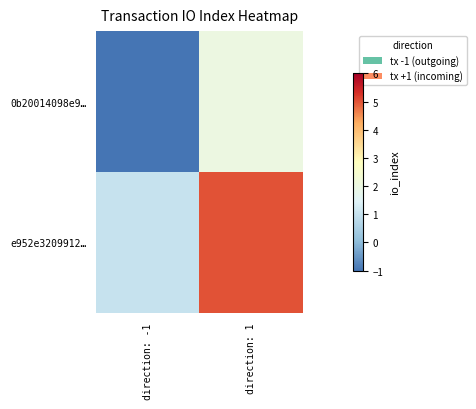

Reading left to right, what are all the values shown in this chart?

0b20014098e9…: direction: -1=-1	direction: 1=2
e952e3209912…: direction: -1=1	direction: 1=5